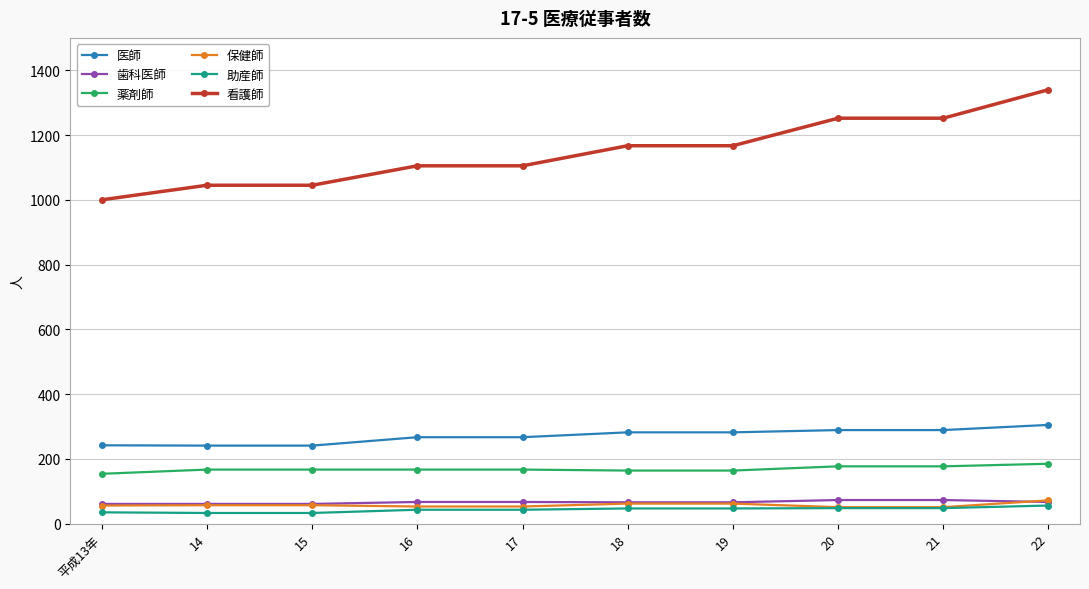

The 看護師 series shows 1105 at 17. True or false?

True